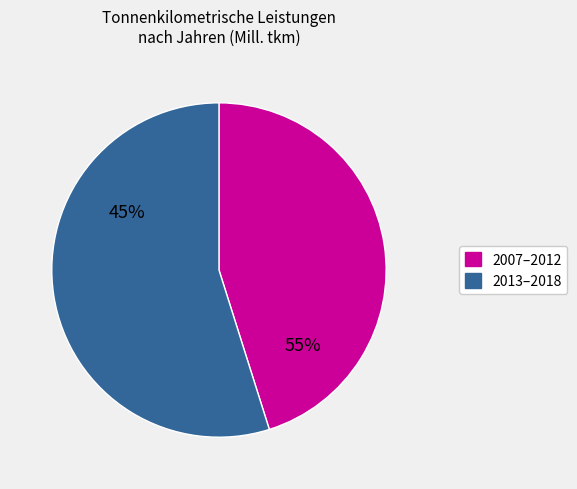

Which has a higher value, 2018 or 2013?

2013